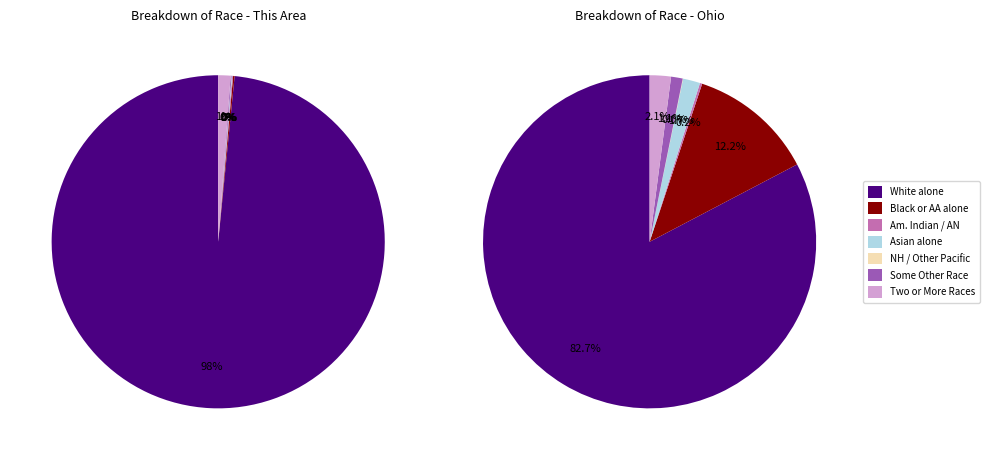

Which slice is the smallest?

Native Hawaiian and Other Pacific